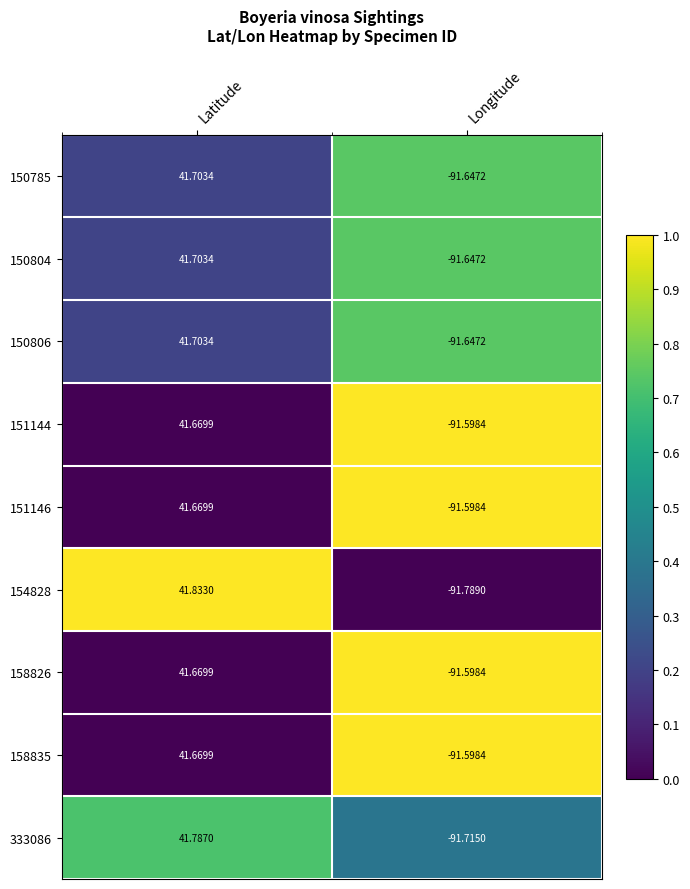

Which label corresponds to the largest value in the chart?

Latitude